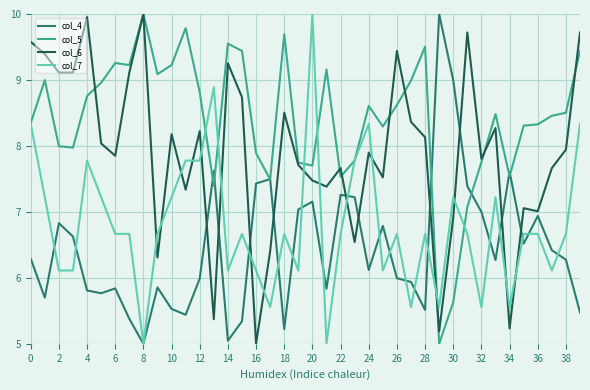

What is the minimum value for col_5?

5.0